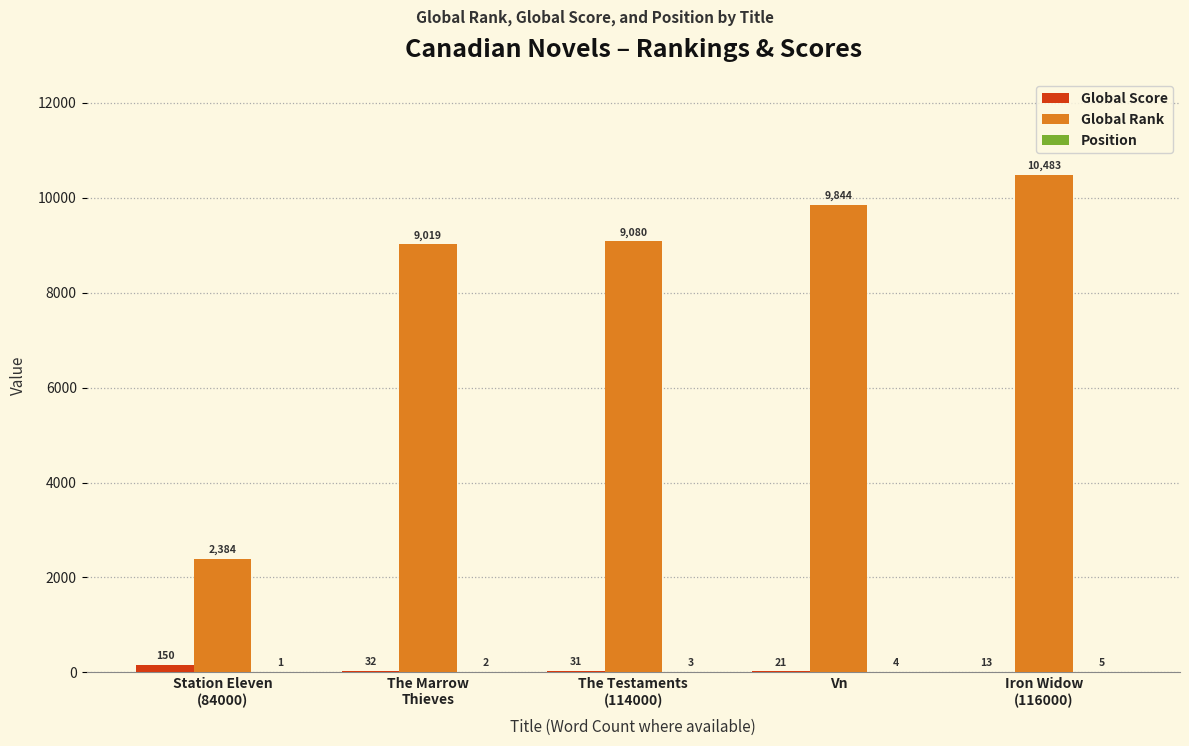

What is the greatest value displayed?

10483